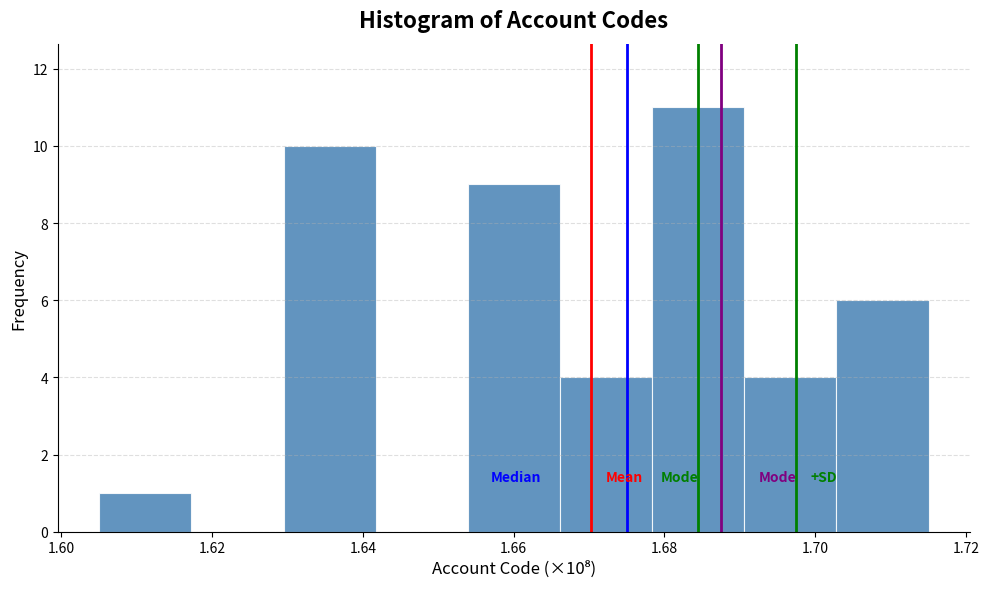

Over which range of the x-axis is the bar tallest?

1.678 to 1.690